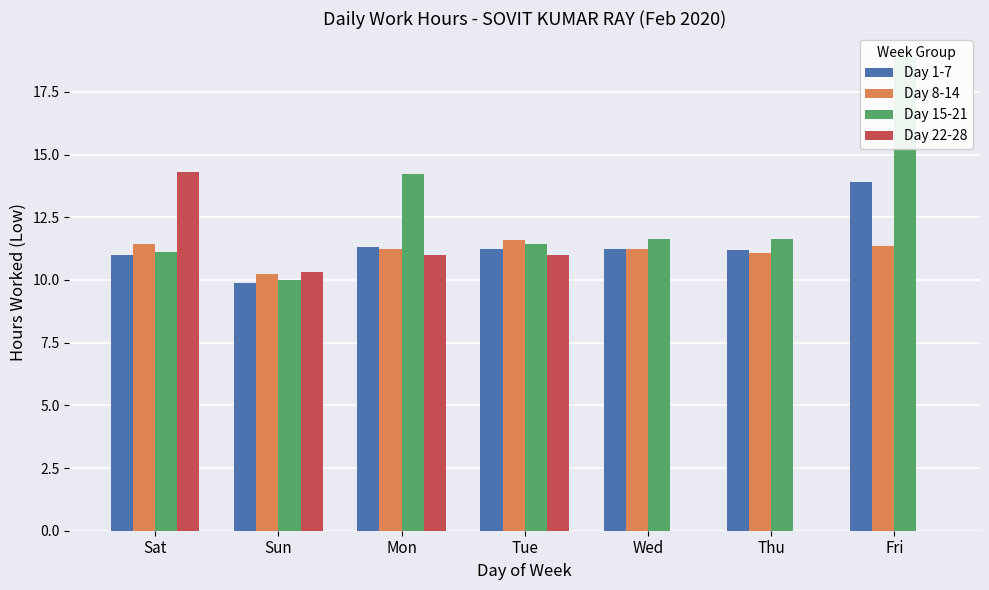

Rank the categories by Day 15-21 value from lowest to highest.

Sun, Sat, Tue, Wed, Thu, Mon, Fri